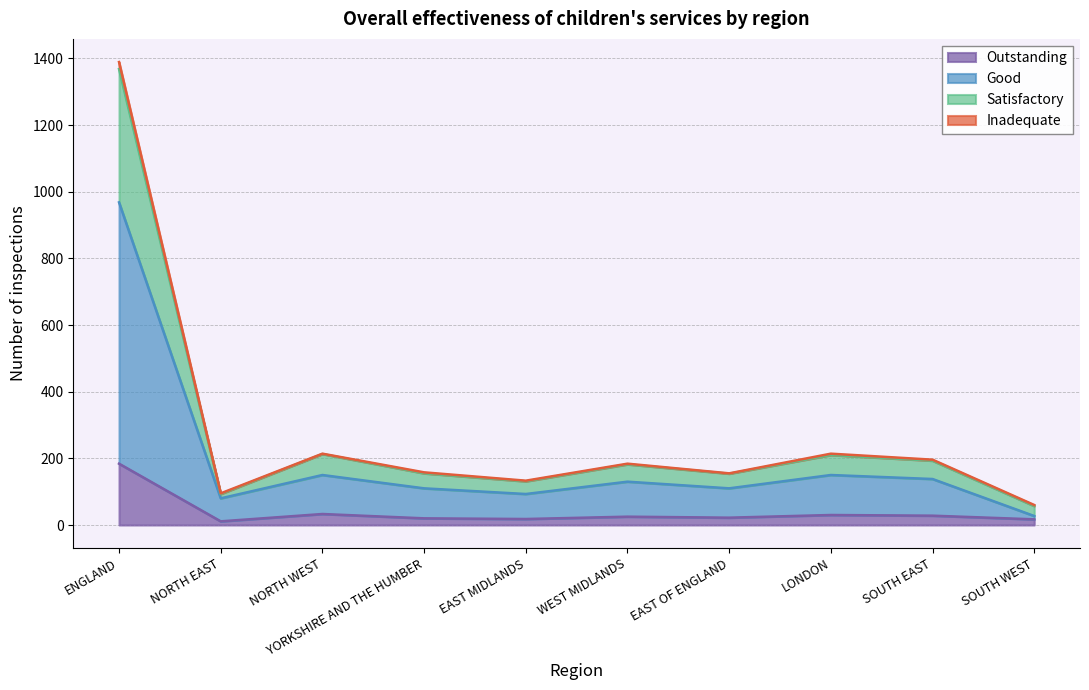

True or false: Good has more than 1 interior local peaks.

True